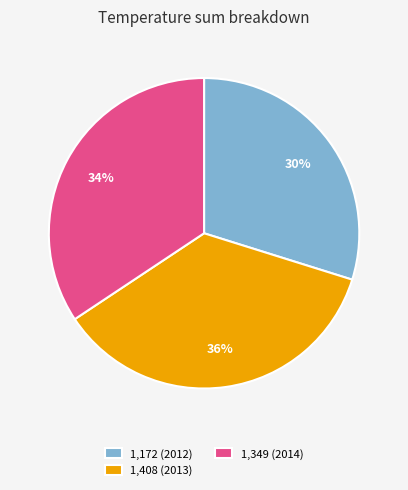

Combined, do 1,172 (2012) and 1,408 (2013) account for over 50%?

Yes